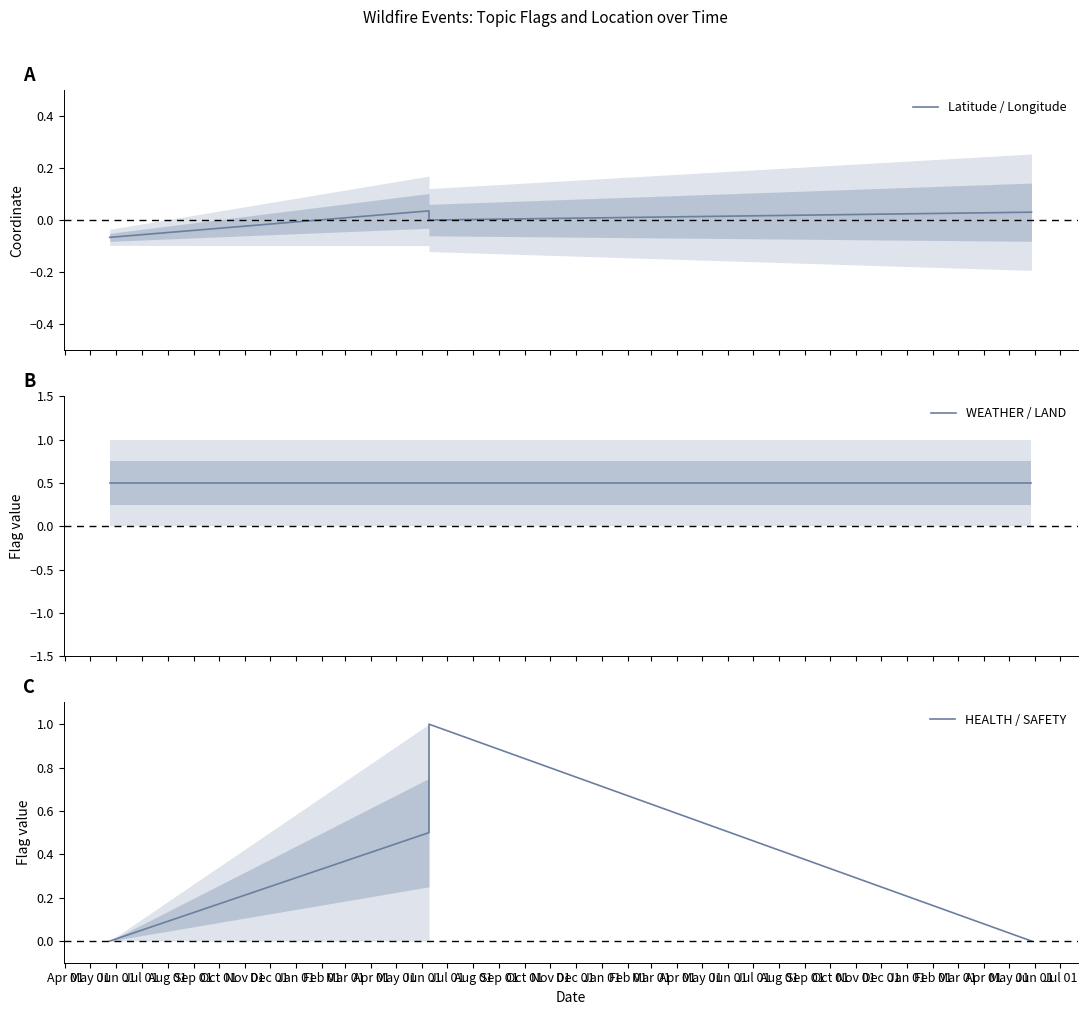

At which label does HEALTH / SAFETY reach its peak?

Jun 01